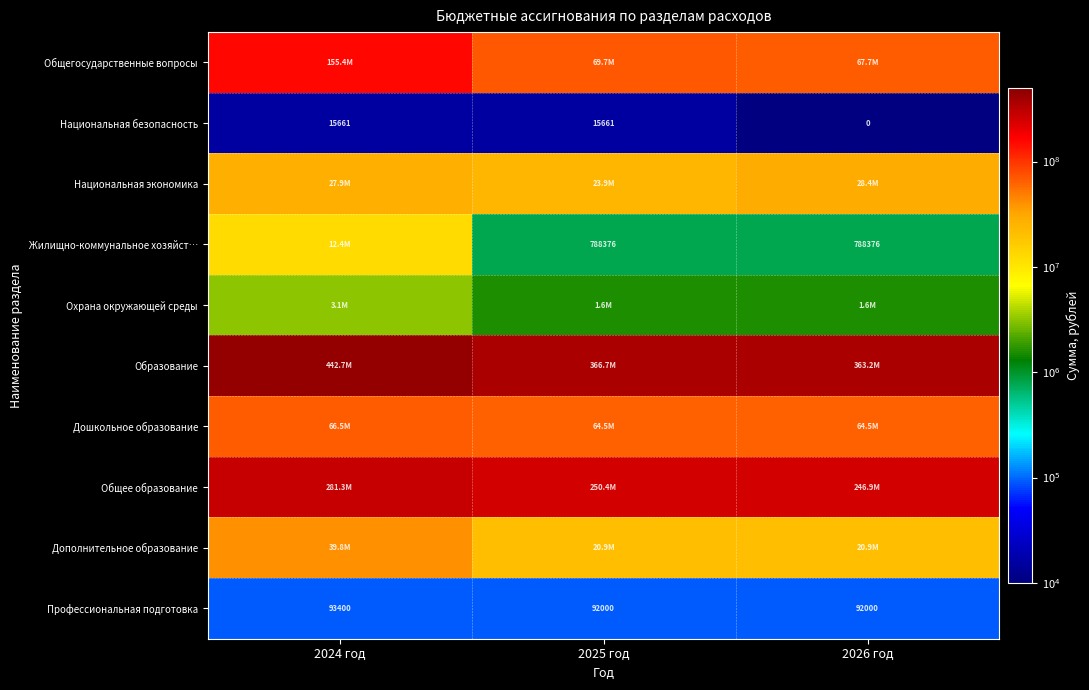

At 2026 год, list the series in order from smallest to largest.

Национальная безопасность, Профессиональная подготовка, Жилищно-коммунальное хозяйст…, Охрана окружающей среды, Дополнительное образование, Национальная экономика, Дошкольное образование, Общегосударственные вопросы, Общее образование, Образование